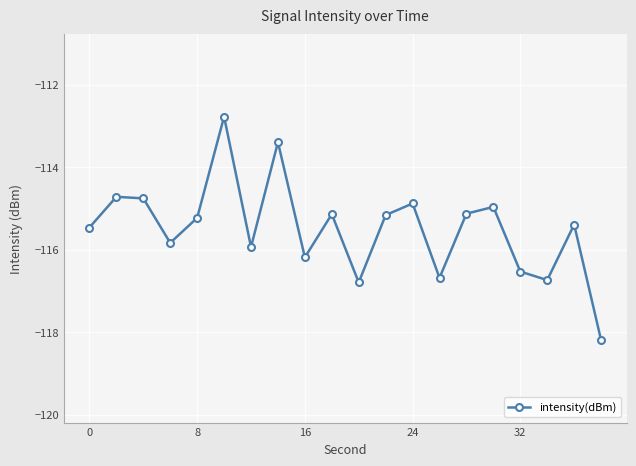

What is the difference between the maximum and minimum values?

5.4